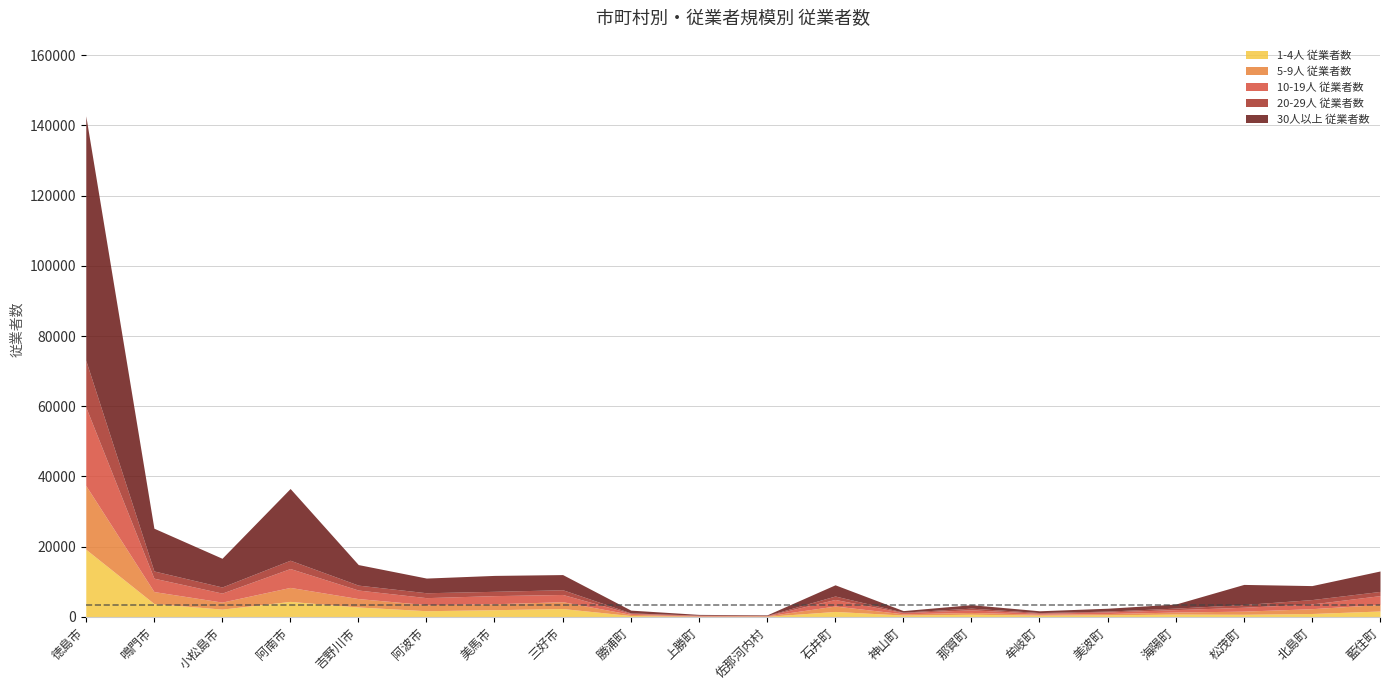

At which label is 1-4人 従業者数 closest to 9707?

阿南市